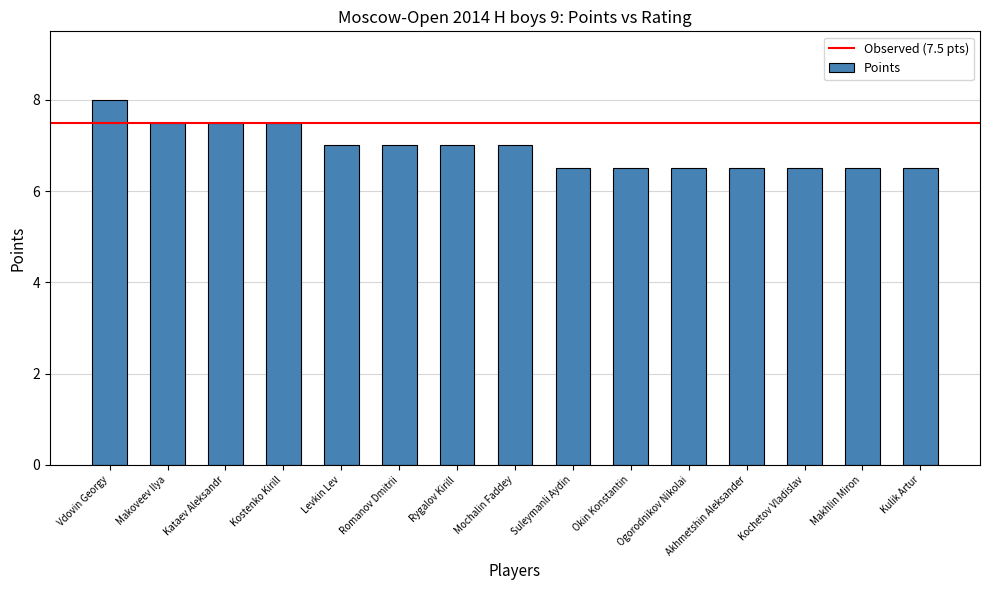

Which has a higher value, Akhmetshin Aleksander or Levkin Lev?

Levkin Lev